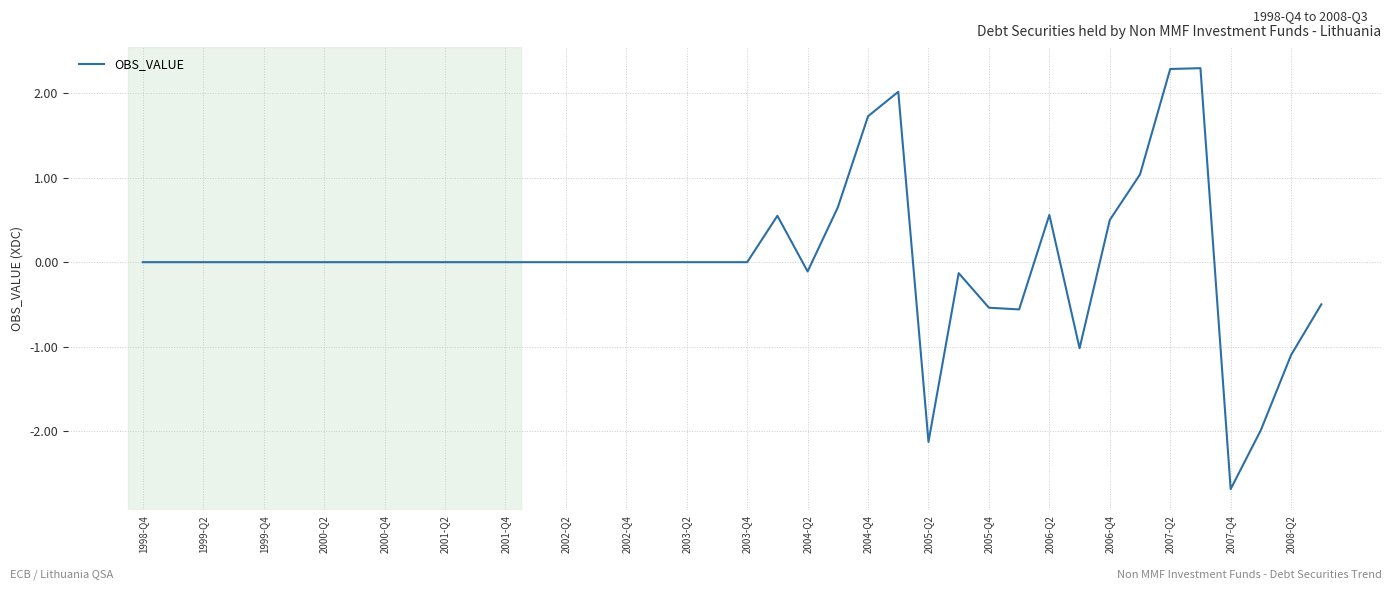

What is the maximum value shown in the chart?

2.3